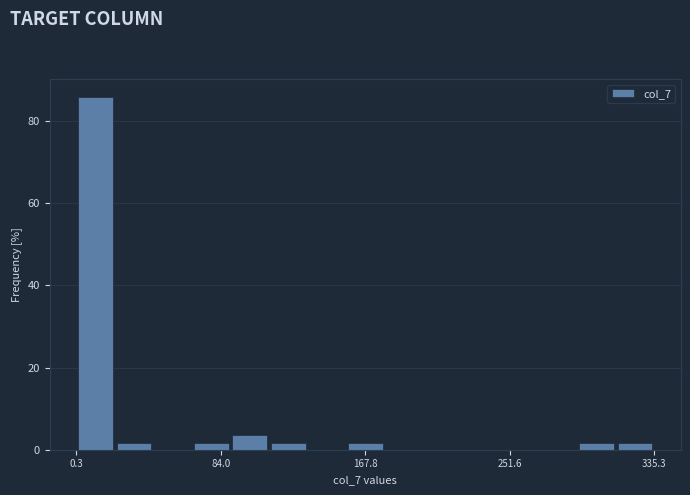

Around what value on the x-axis is the tallest bar? Give the approximate position of its centre, as read against the axis.

10